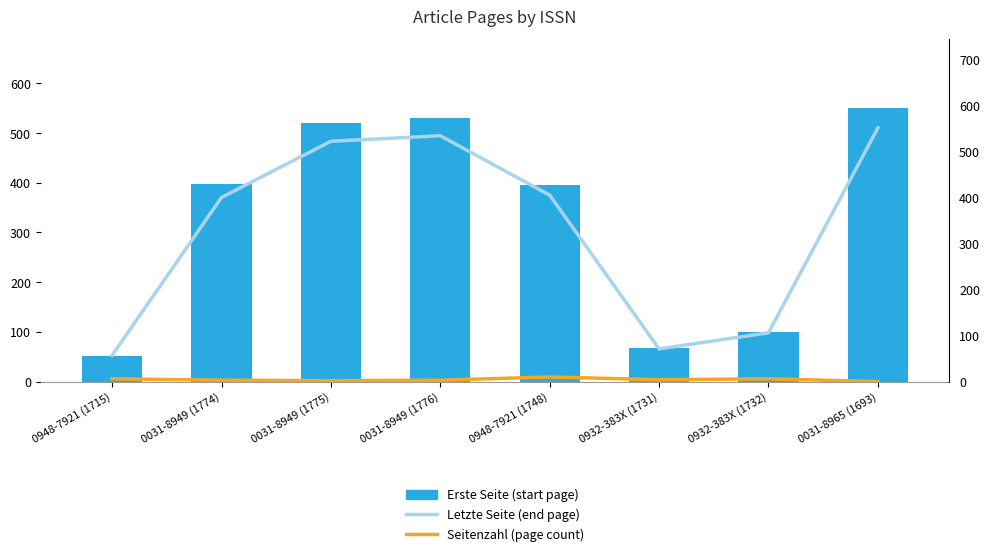

What is the lowest value of the Letzte Seite (end page) series?

57